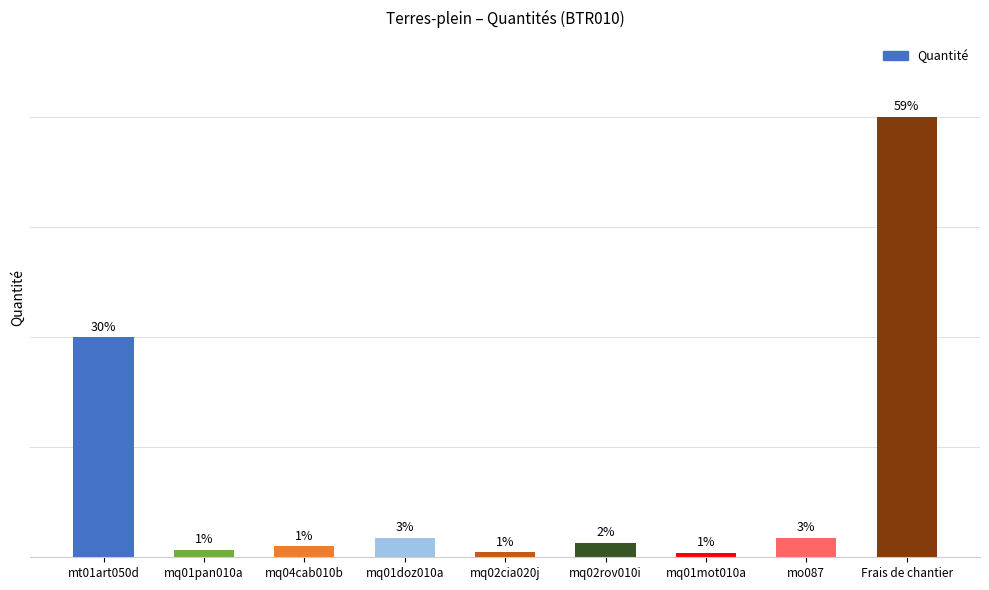

Between mq02cia020j and Frais de chantier, which is larger?

Frais de chantier